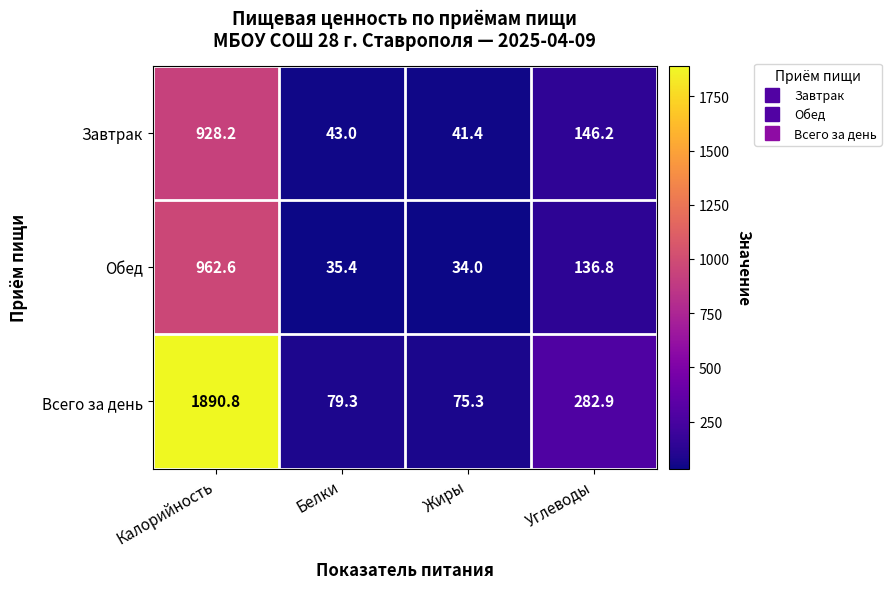

Where does the Всего за день series first go above 282?

Калорийность